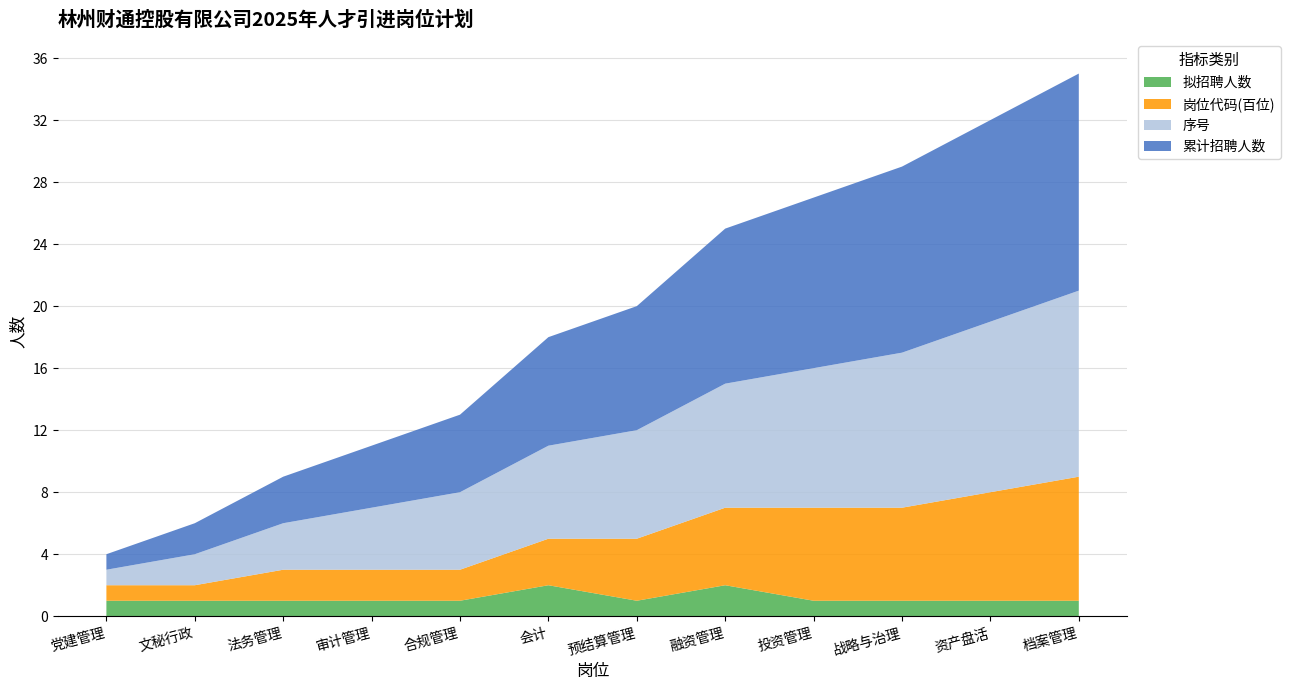

Reading left to right, what are all the values shown in this chart?

拟招聘人数: 1	1	1	1	1	2	1	2	1	1	1	1
岗位代码(百位): 1	1	2	2	2	3	4	5	6	6	7	8
序号: 1	2	3	4	5	6	7	8	9	10	11	12
累计招聘人数: 1	2	3	4	5	7	8	10	11	12	13	14